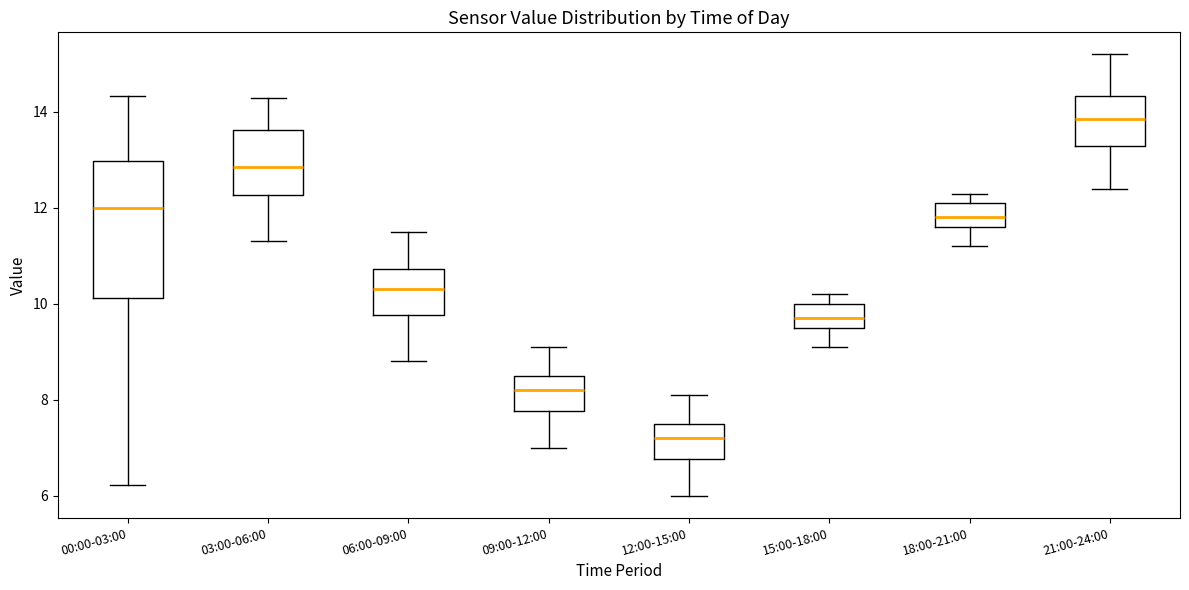

Reading left to right, transcribe this box plot: for each box, give where its median line is, the range the box spans, and where its two whiskers end, as read against the y-axis. The values are not printed on the chart, so give them approximately, as read against the axis.

00:00-03:00: median 12.0, box 10.2 to 13.0, whiskers 6.2 to 14.4
03:00-06:00: median 12.8, box 12.2 to 13.6, whiskers 11.4 to 14.4
06:00-09:00: median 10.4, box 9.8 to 10.8, whiskers 8.8 to 11.6
09:00-12:00: median 8.2, box 7.8 to 8.6, whiskers 7.0 to 9.2
12:00-15:00: median 7.2, box 6.8 to 7.6, whiskers 6.0 to 8.2
15:00-18:00: median 9.8, box 9.6 to 10.0, whiskers 9.2 to 10.2
18:00-21:00: median 11.8, box 11.6 to 12.2, whiskers 11.2 to 12.4
21:00-24:00: median 13.8, box 13.4 to 14.4, whiskers 12.4 to 15.2